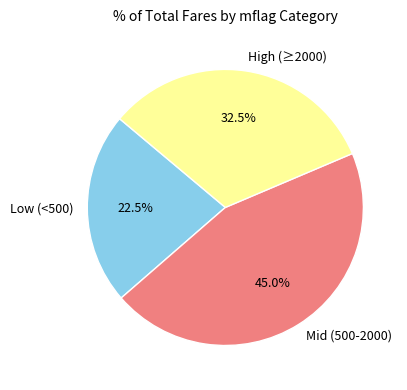

Rank the categories by value from lowest to highest.

Low (<500), High (≥2000), Mid (500-2000)